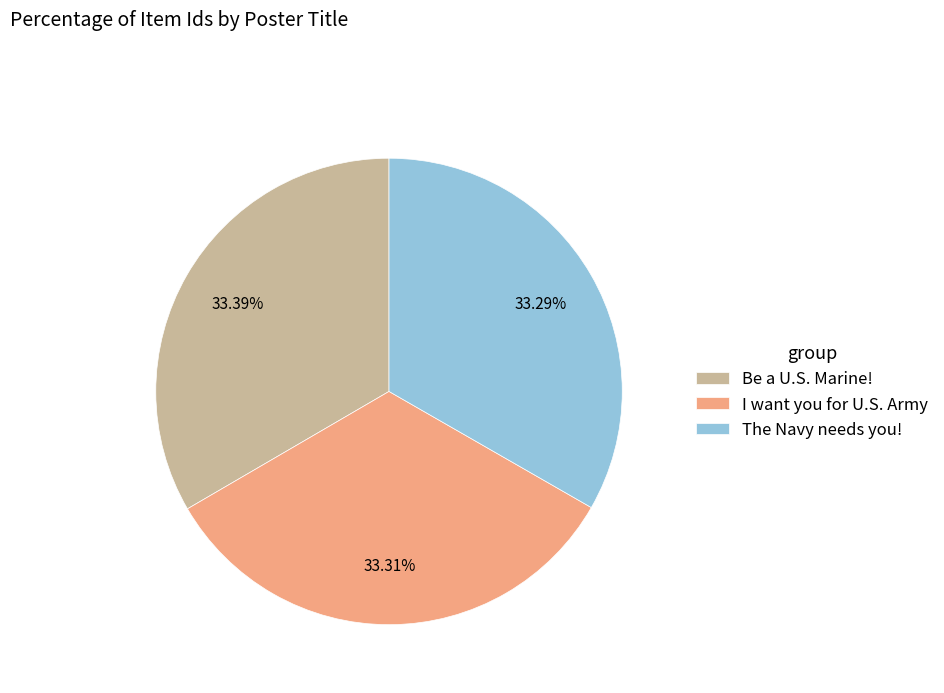

How many segments does this pie chart have?

3